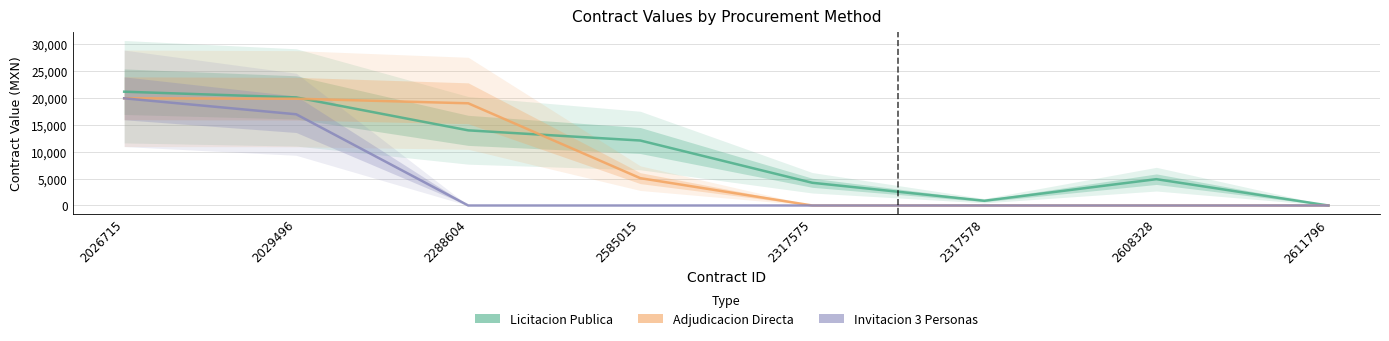

What is the label of the 5th point from the right?

2585015